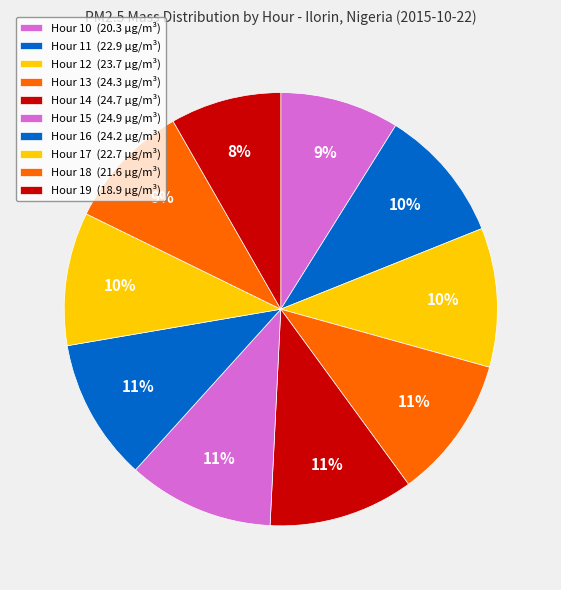

What is the change in value from Hour 15 to Hour 17?

-2.2